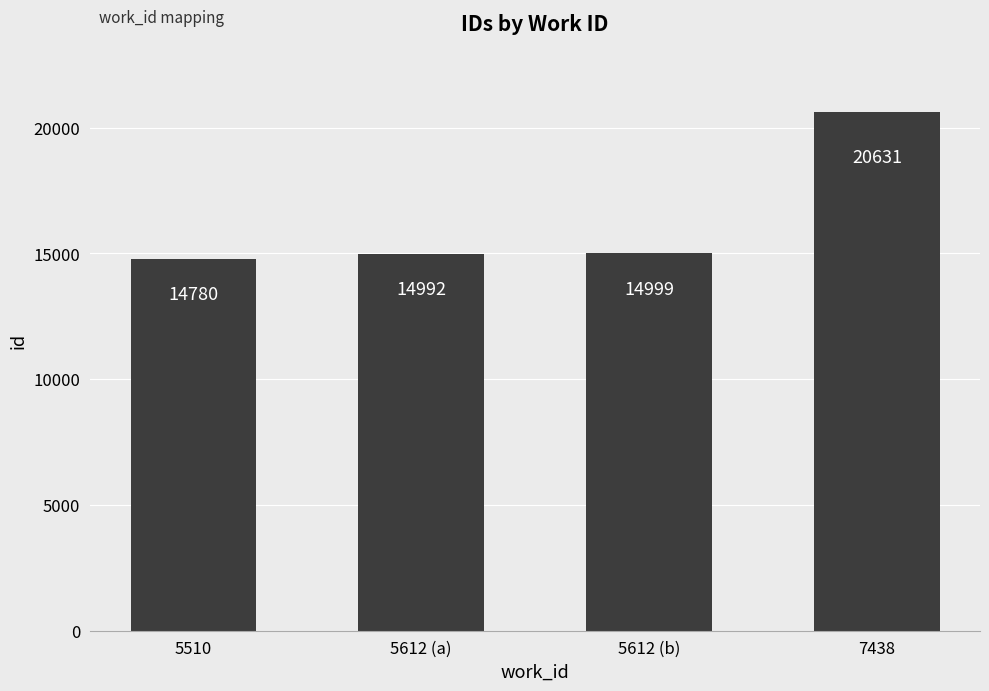

What is the difference between the maximum and second lowest values?

5639